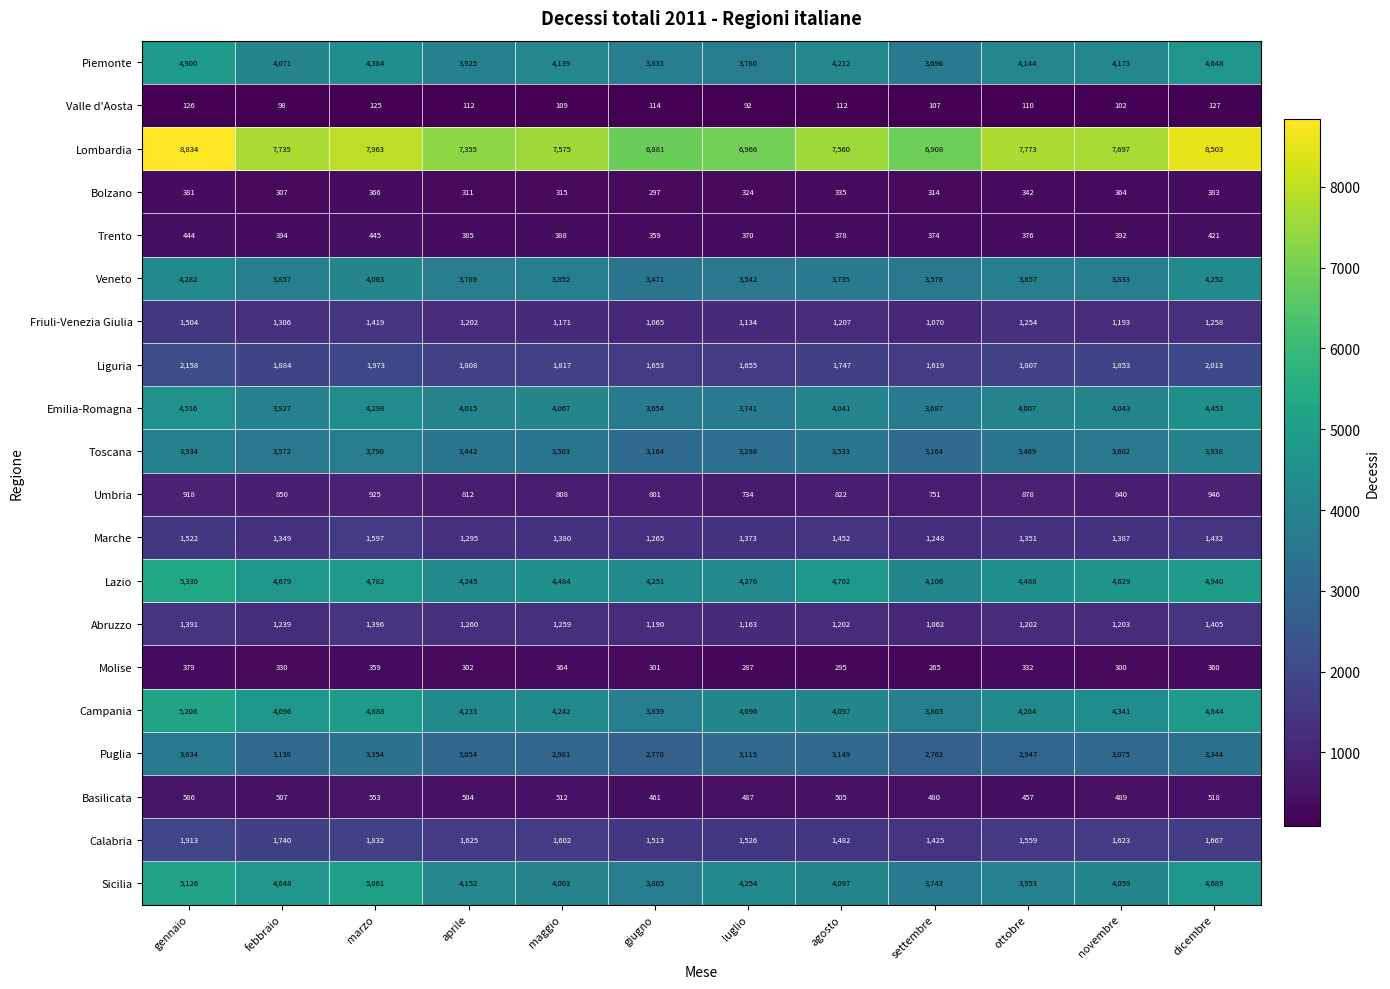

The Trento series shows 376 at ottobre. True or false?

True